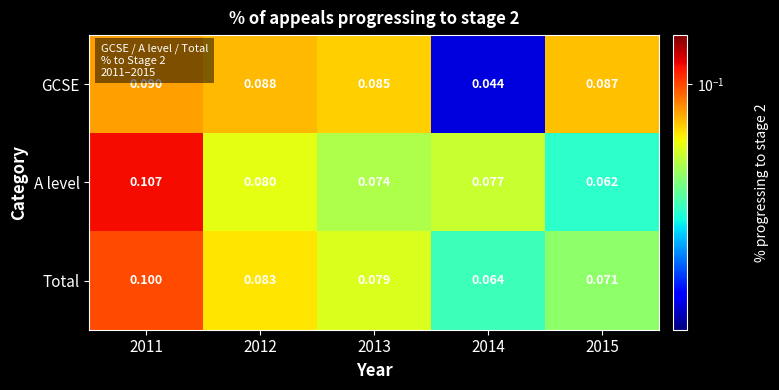

Which label corresponds to the largest value in the chart?

2011